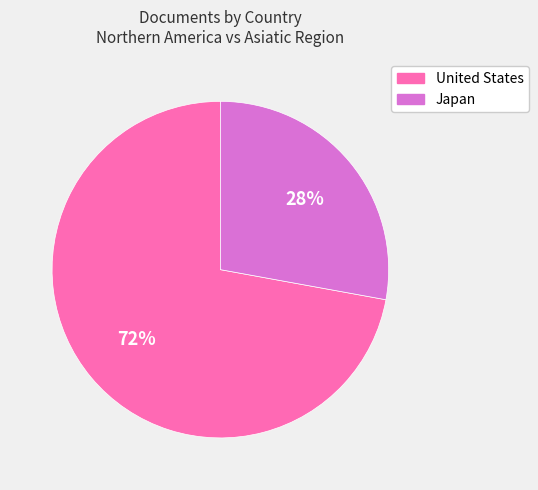

Do United States and Japan together represent more than half of the pie?

Yes